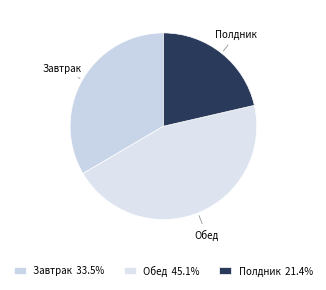

Count the number of slices in the pie.

3